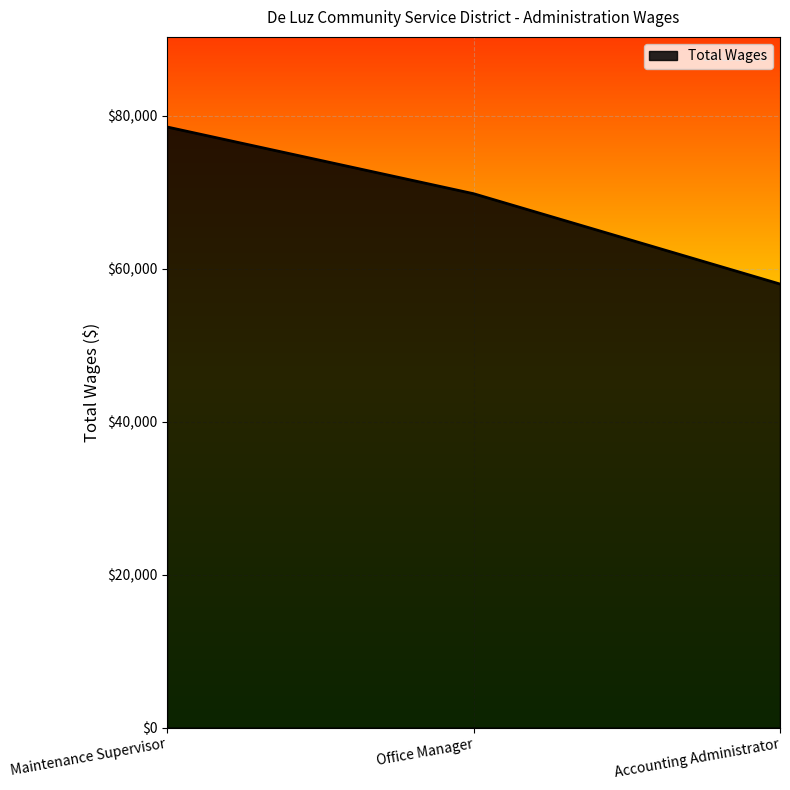

What is the approximate value at Office Manager, to the nearest 50?

69850